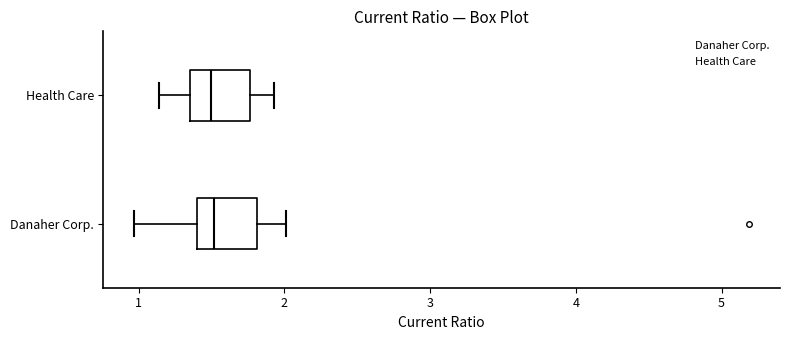

Reading bottom to top, transcribe this box plot: for each box, give where its median line is, the range the box spans, and where its two whiskers end, as read against the x-axis. The values are not printed on the chart, so give them approximately, as read against the axis.

Danaher Corp.: median 1.5, box 1.4 to 1.8, whiskers 1.0 to 2.0
Health Care: median 1.5, box 1.4 to 1.8, whiskers 1.1 to 1.9